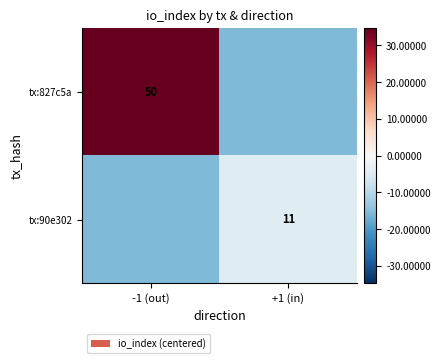

List the labels in order of tx:827c5a value, largest first.

-1 (out), +1 (in)